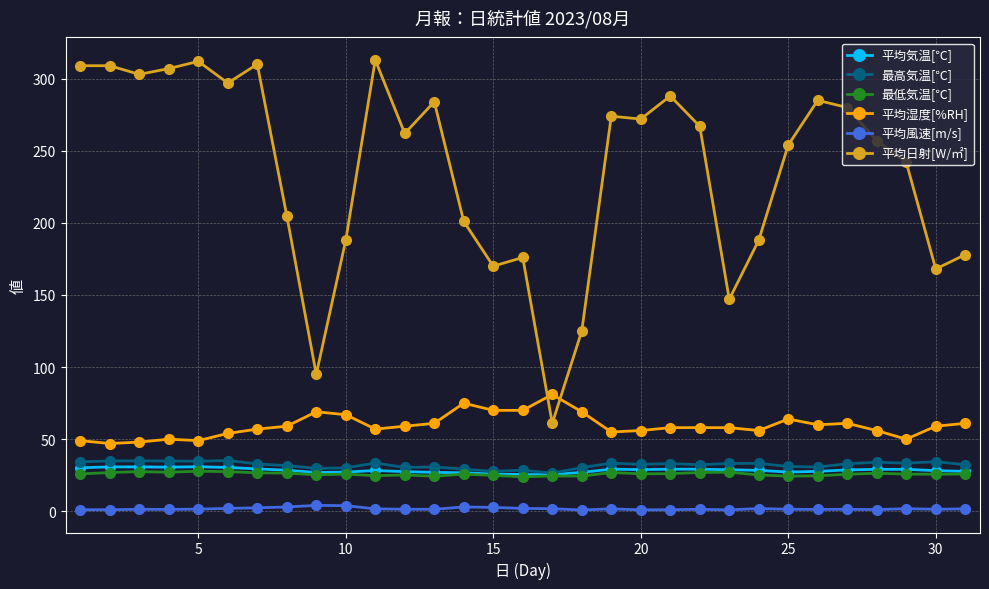

Which series has the largest range (max minus min)?

平均日射[W/㎡]